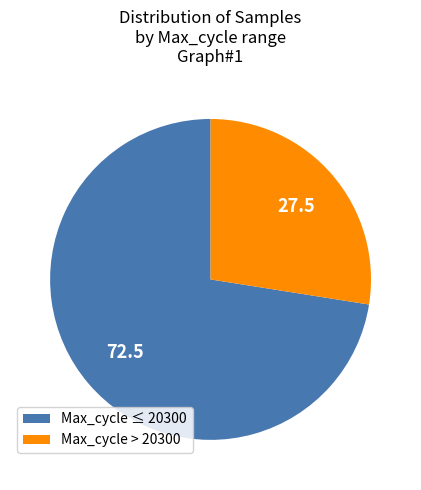

Does any single category account for the majority?

Yes